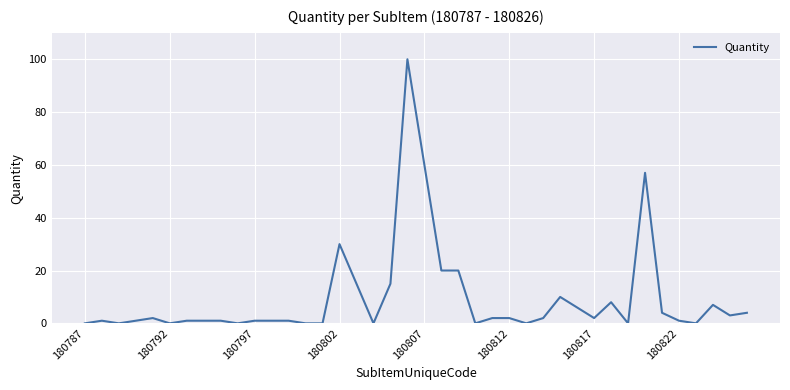

Reading right to left, transcribe all the data shown in this chart.

4	3	7	0	1	4	57	0	8	2	6	10	2	0	2	2	0	20	20	60	100	15	0	15	30	0	0	1	1	1	0	1	1	1	0	2	1	0	1	0